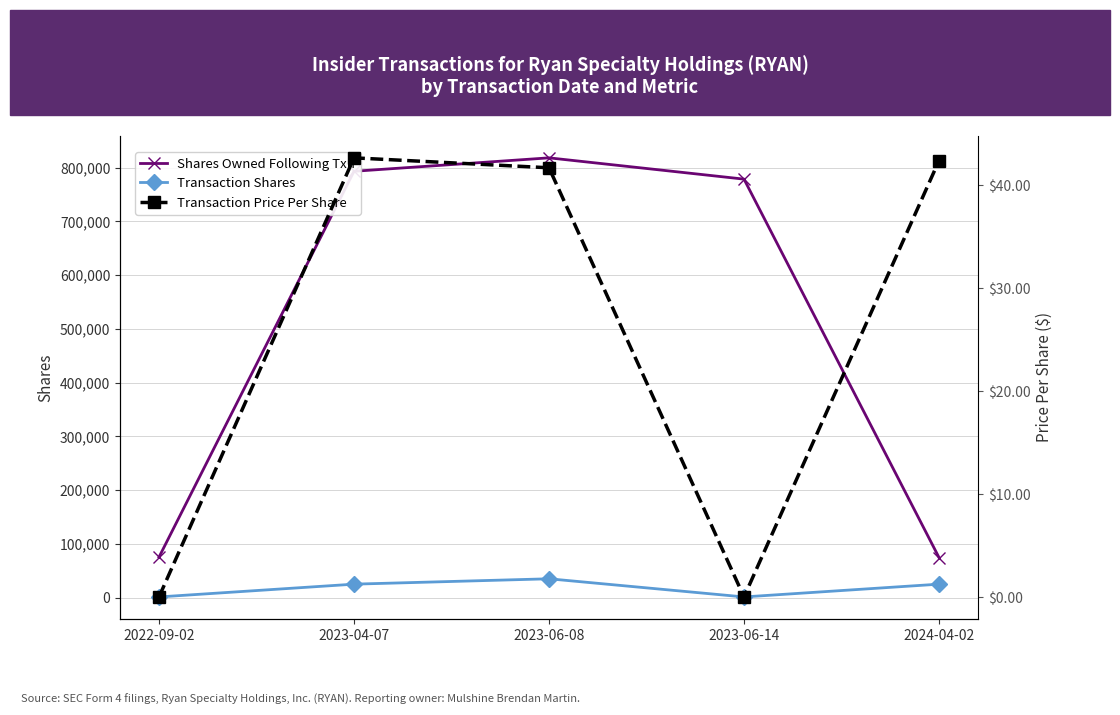

How many positive values does the Transaction Price Per Share series have?

3